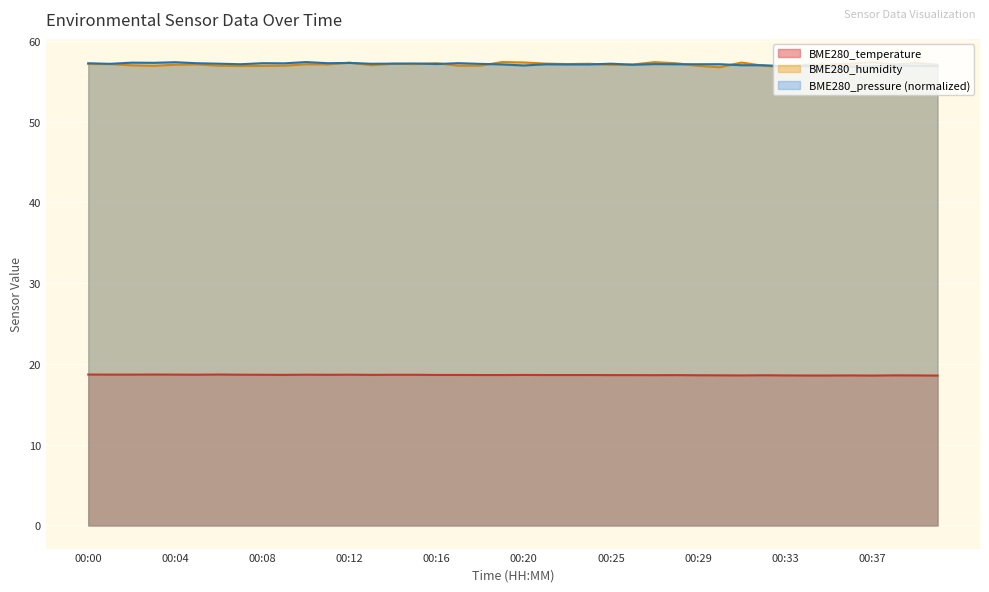

How many BME280_temperature values are between 18 and 19?

40